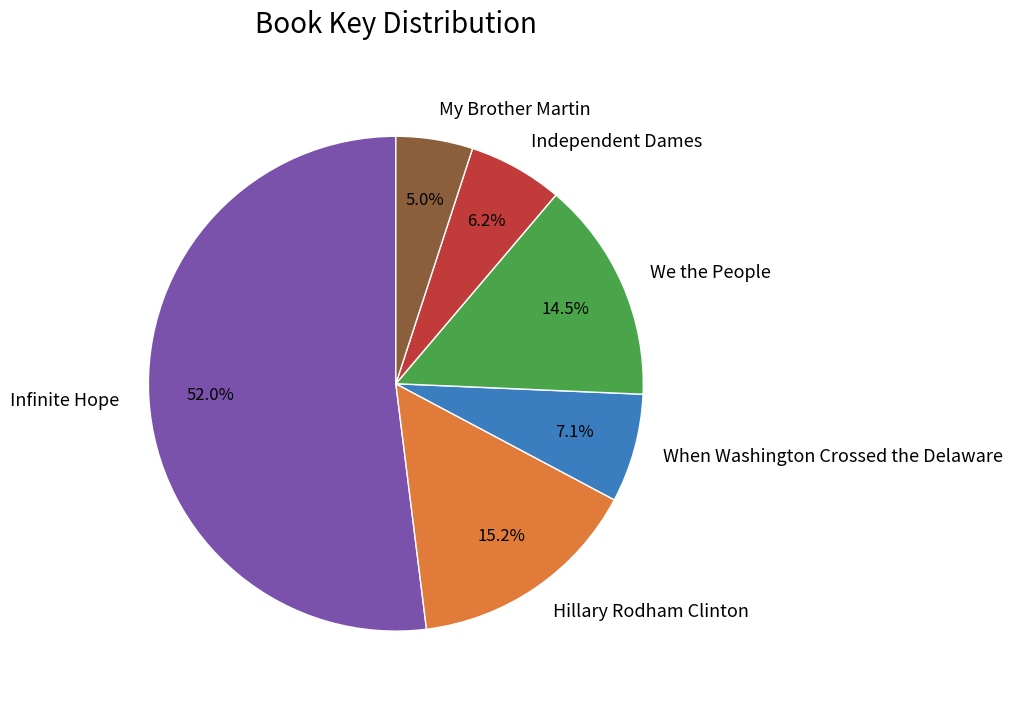

What percentage do We the People and My Brother Martin together represent?

19.5%